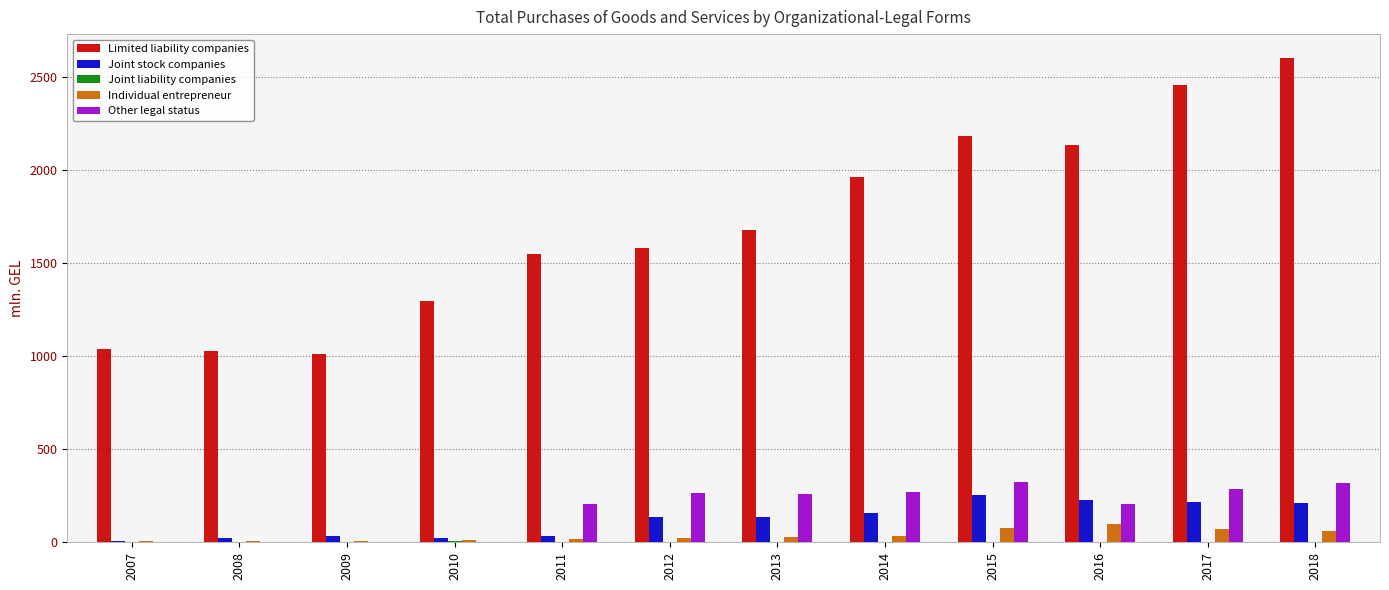

The Limited liability companies series shows 2412.9 at 2013. True or false?

False